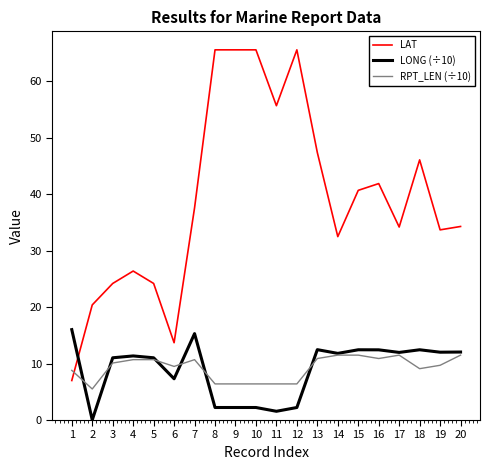

Which series changed the most between 10 and 16?

LAT